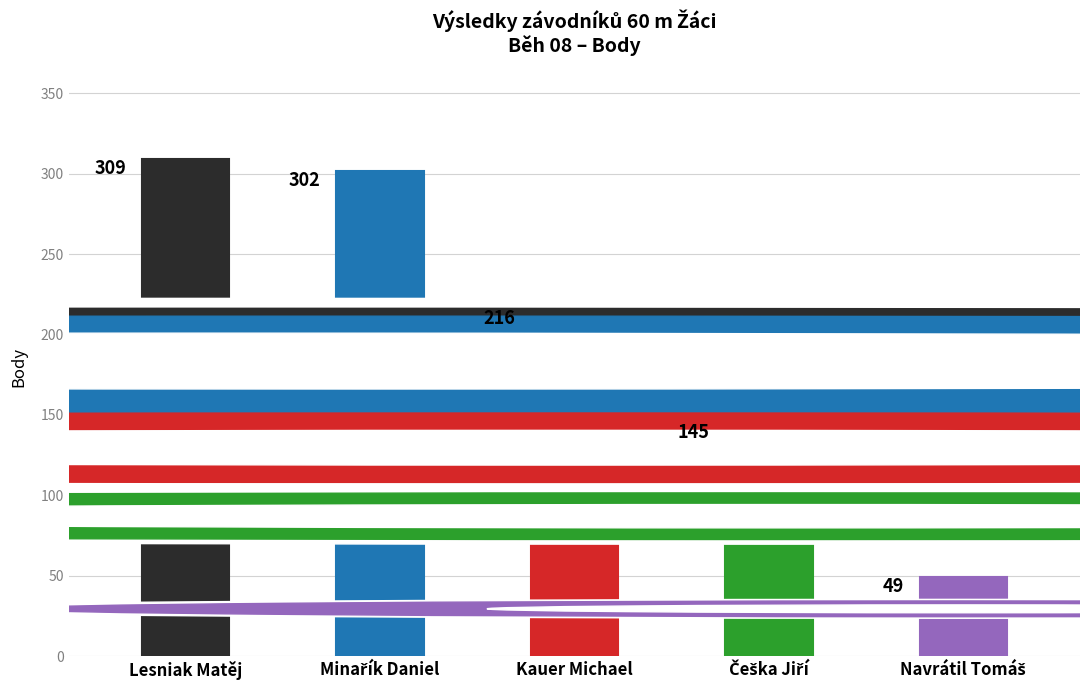

Are the bars horizontal?

No